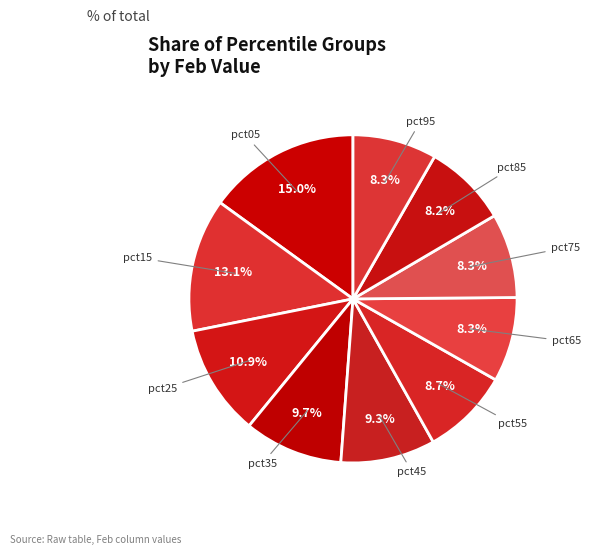

How many segments does this pie chart have?

10